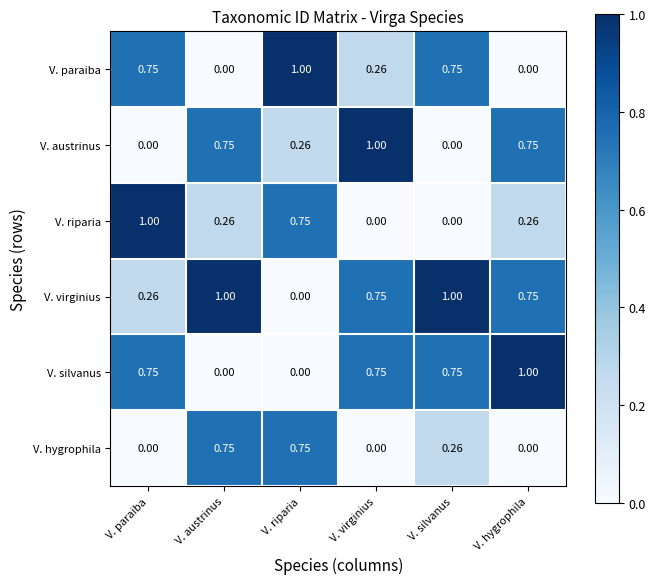

Which series has the largest total across all categories?

V. virginius